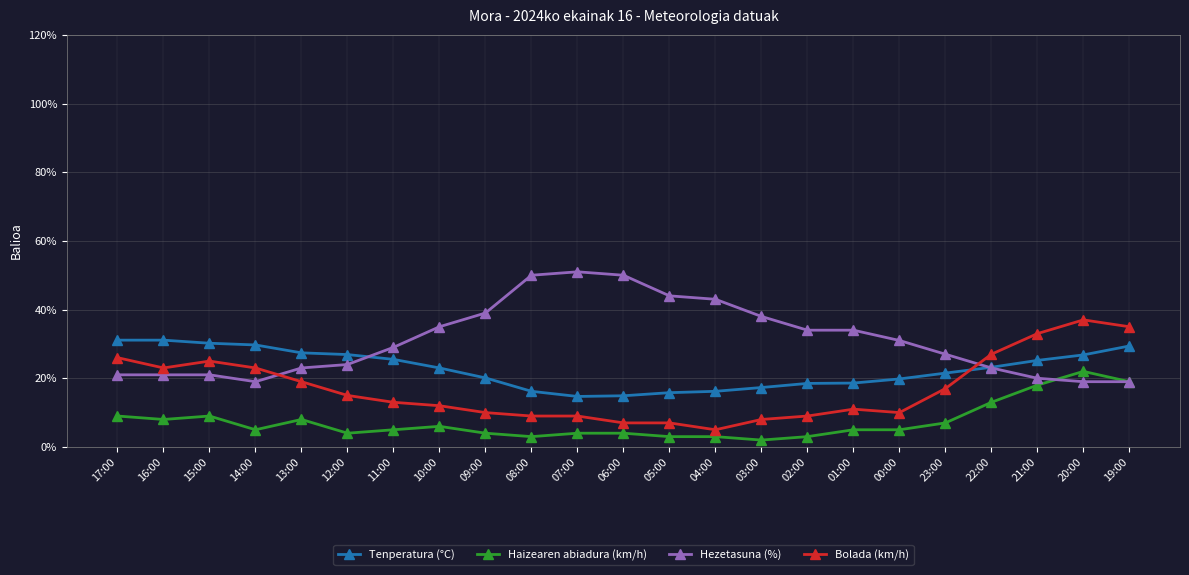

What is the difference between the highest and lowest values at 09:00?

35.0